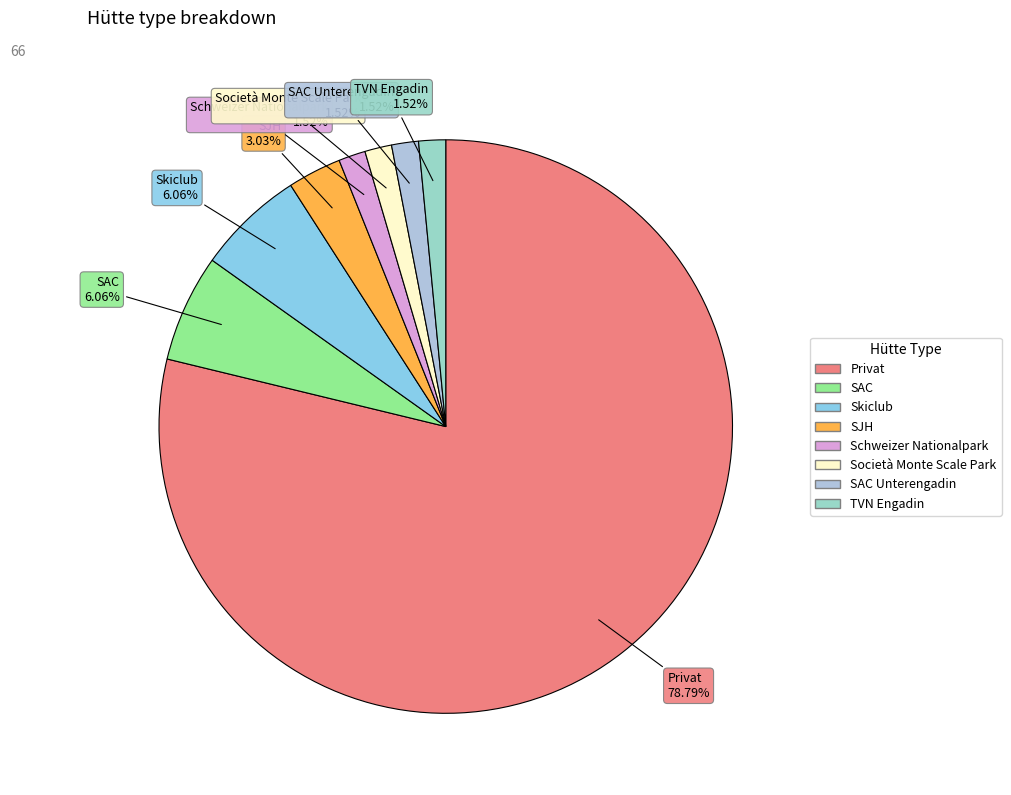

How many segments does this pie chart have?

8